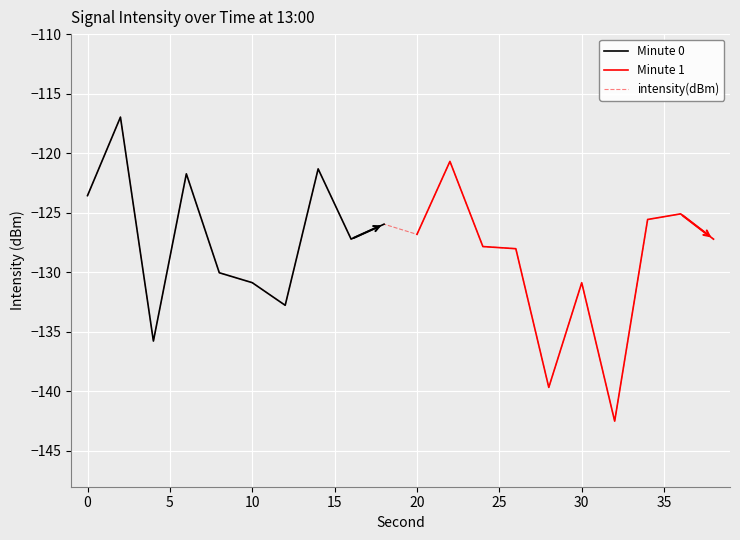

True or false: intensity(dBm) has a value of -53.5 at 0.

False